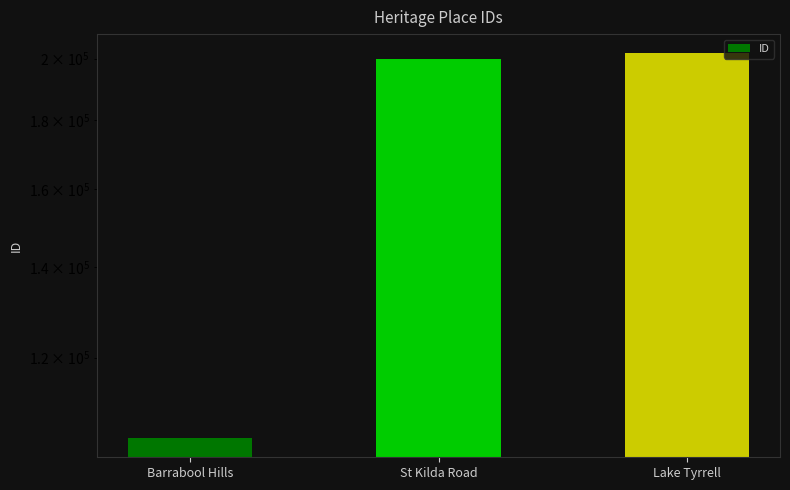

List the labels in order of value, smallest first.

Barrabool Hills, St Kilda Road, Lake Tyrrell